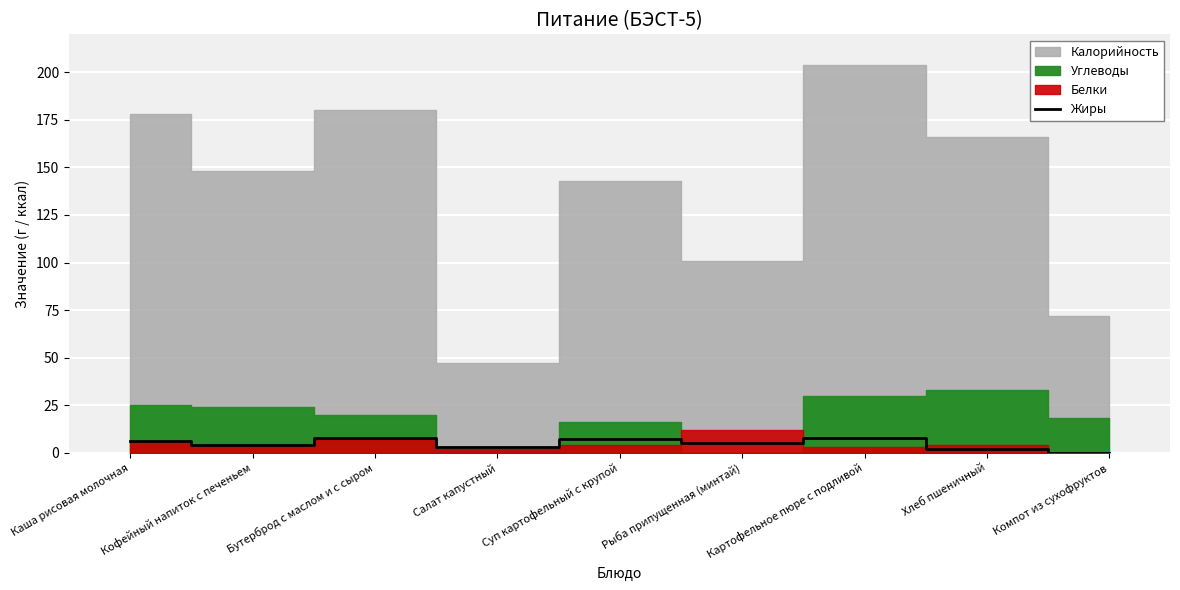

Is it true that Жиры equals 8 at Бутерброд с маслом и с сыром?

True